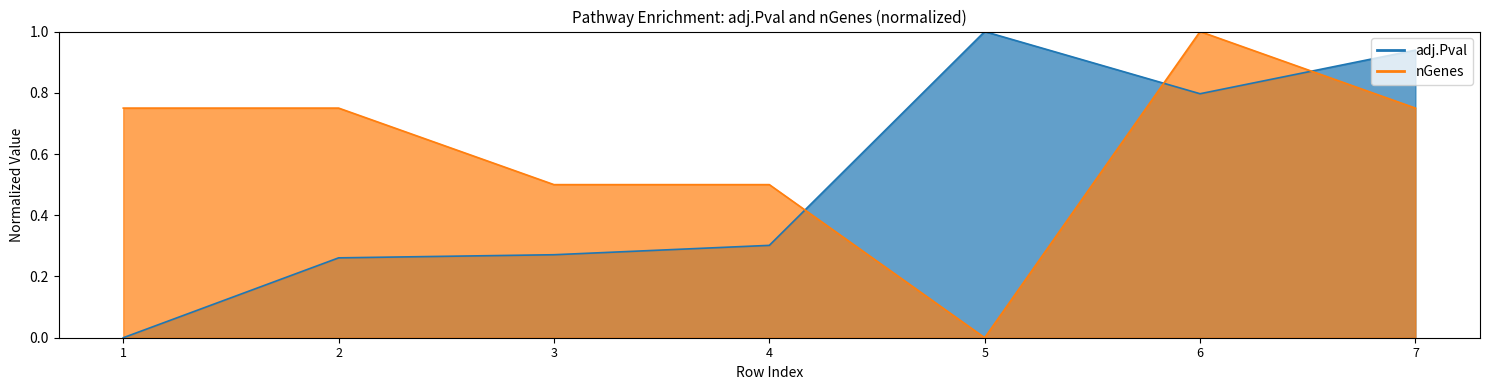

After their last crossing, which series has the higher values: nGenes or adj.Pval?

adj.Pval